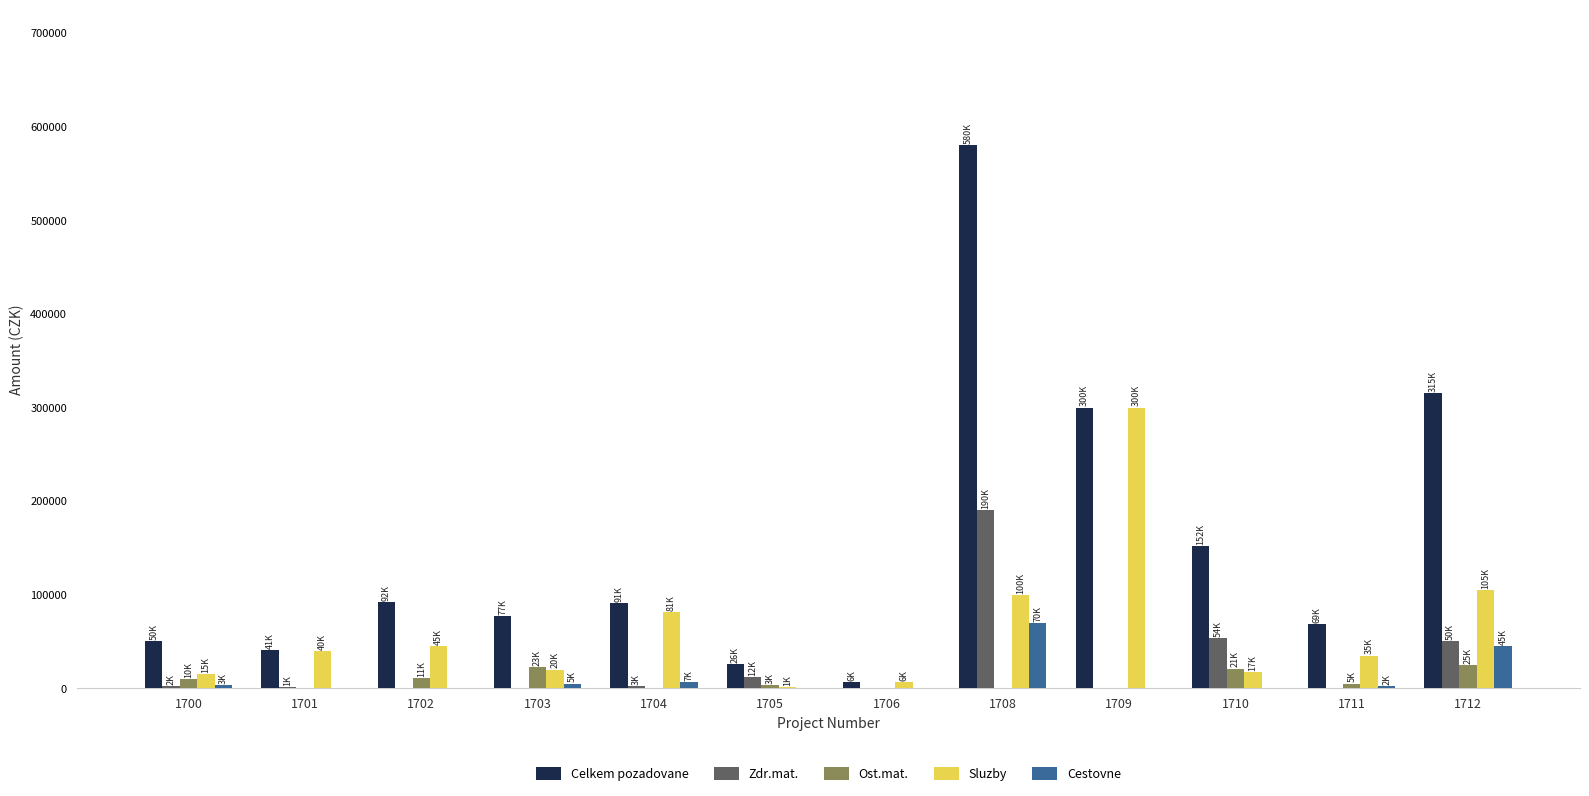

What is the maximum value shown in the chart?

580000